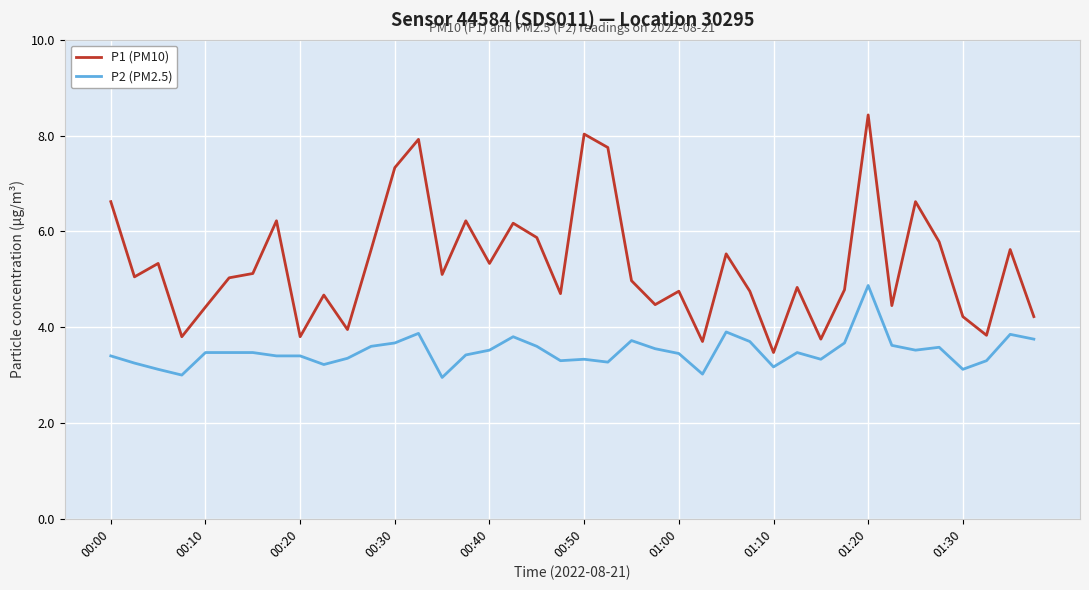

List the series in order of their overall mean, lowest first.

P2 (PM2.5), P1 (PM10)